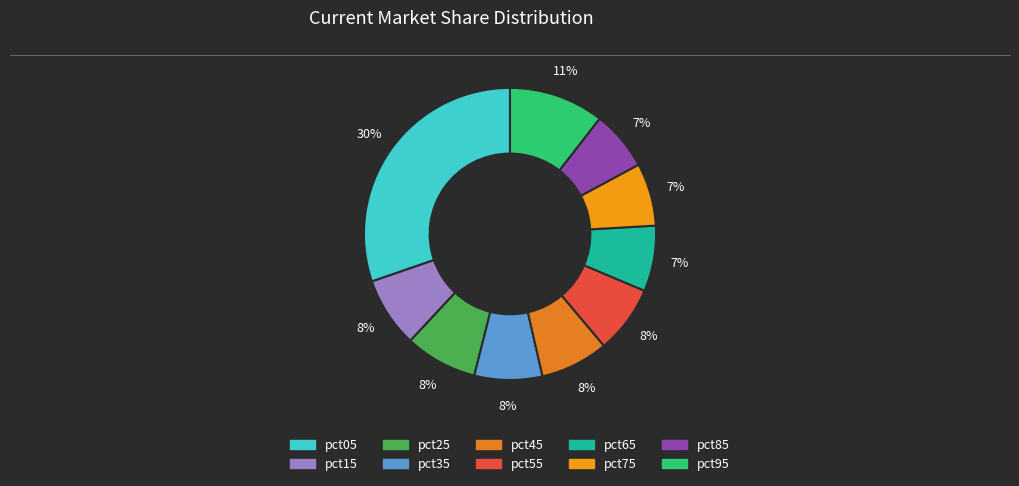

What percentage is the pct15 slice, to the nearest percent?

8%